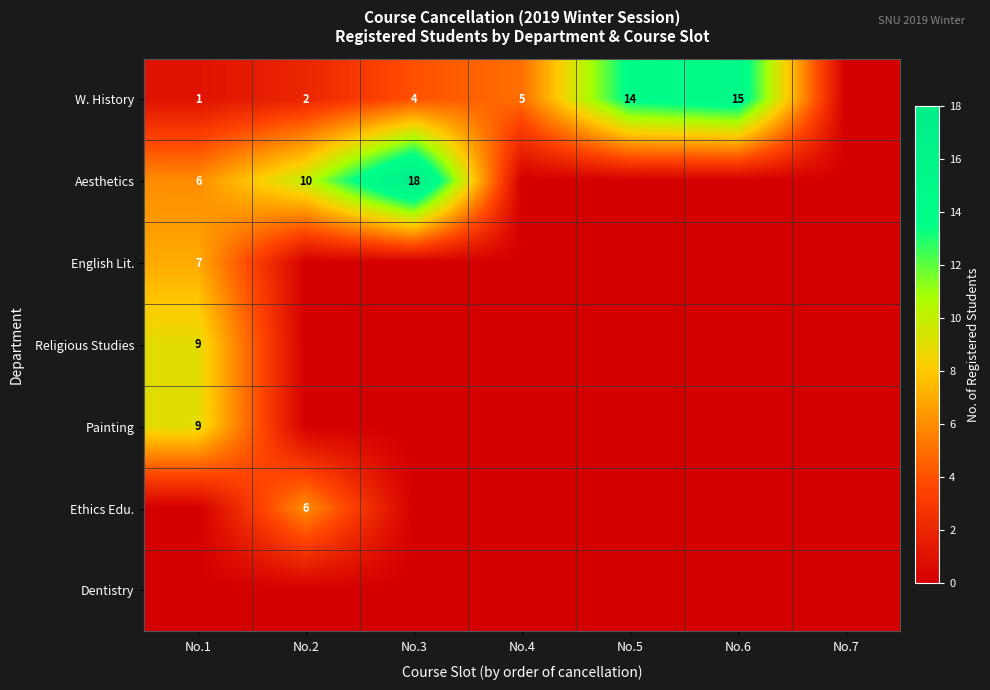

What is the difference between the Aesthetics values at No.3 and No.2?

8